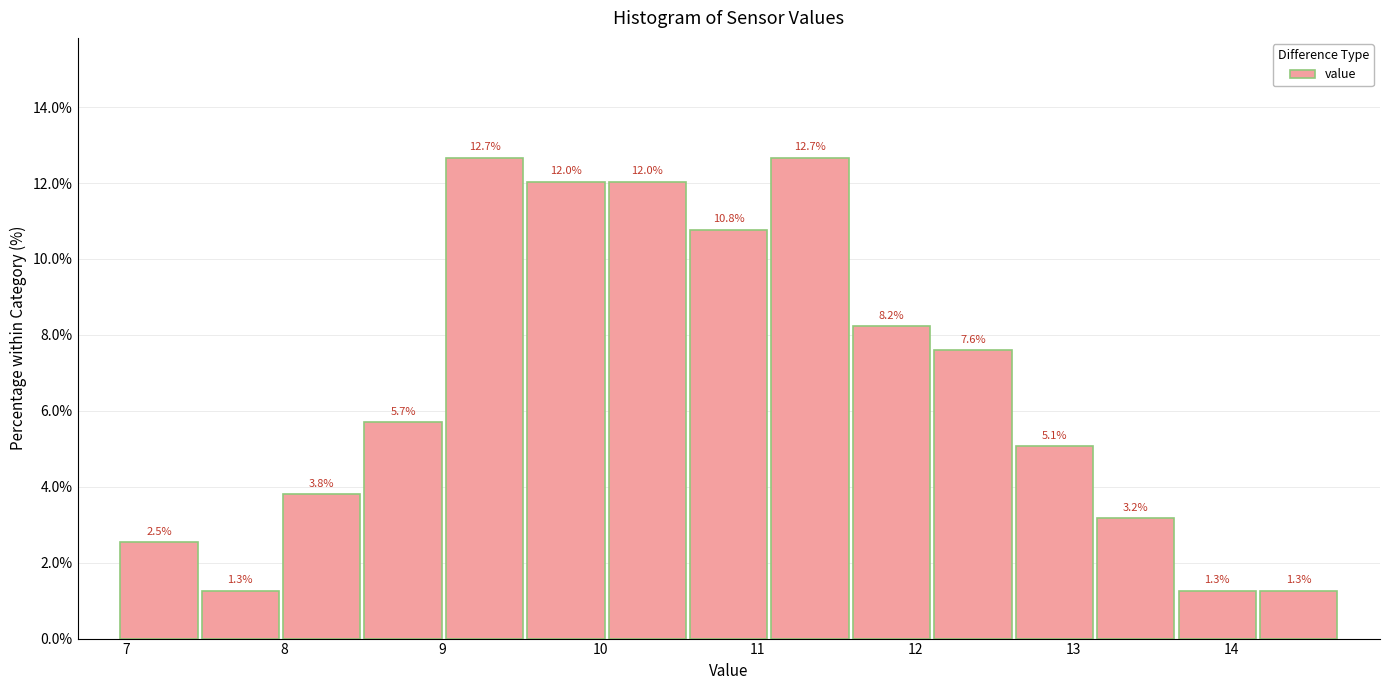

Reading left to right, transcribe this chart: for each bar, give the range it covers on the x-axis and its height. The bar edges are not printed on the chart, so give them approximately, as read against the axis.

7.0 to 7.5: 2.5
7.5 to 8.0: 1.3
8.0 to 8.5: 3.8
8.5 to 9.0: 5.7
9.0 to 9.5: 12.7
9.5 to 10.0: 12.0
10.0 to 10.6: 12.0
10.6 to 11.1: 10.8
11.1 to 11.6: 12.7
11.6 to 12.1: 8.2
12.1 to 12.6: 7.6
12.6 to 13.1: 5.1
13.1 to 13.6: 3.2
13.6 to 14.2: 1.3
14.2 to 14.7: 1.3